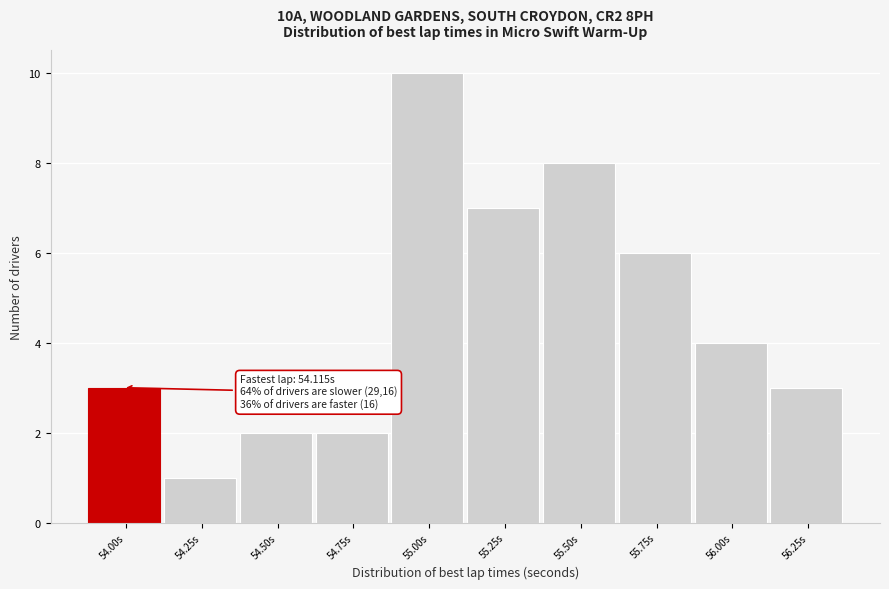

Reading left to right, transcribe all the data shown in this chart.

3	1	2	2	10	7	8	6	4	3